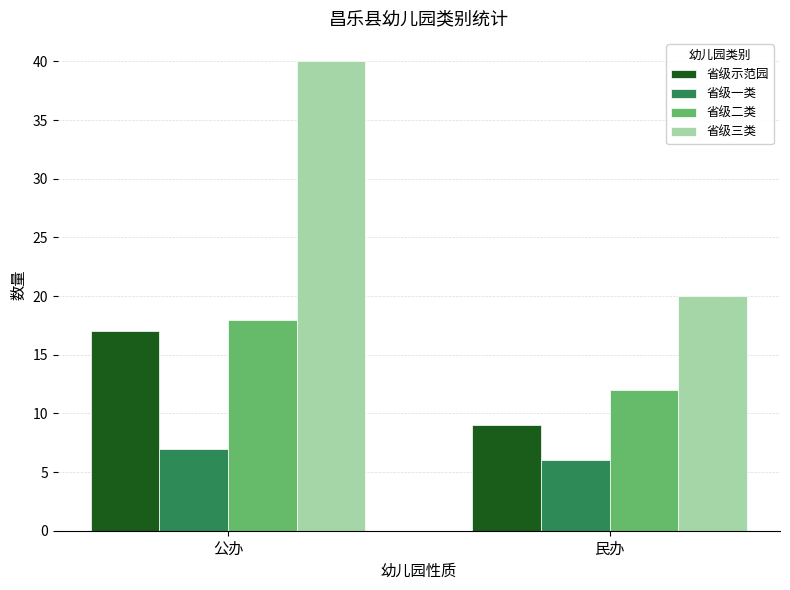

Reading left to right, list all the values displayed in this chart.

省级示范园: 公办=17	民办=9
省级一类: 公办=7	民办=6
省级二类: 公办=18	民办=12
省级三类: 公办=40	民办=20